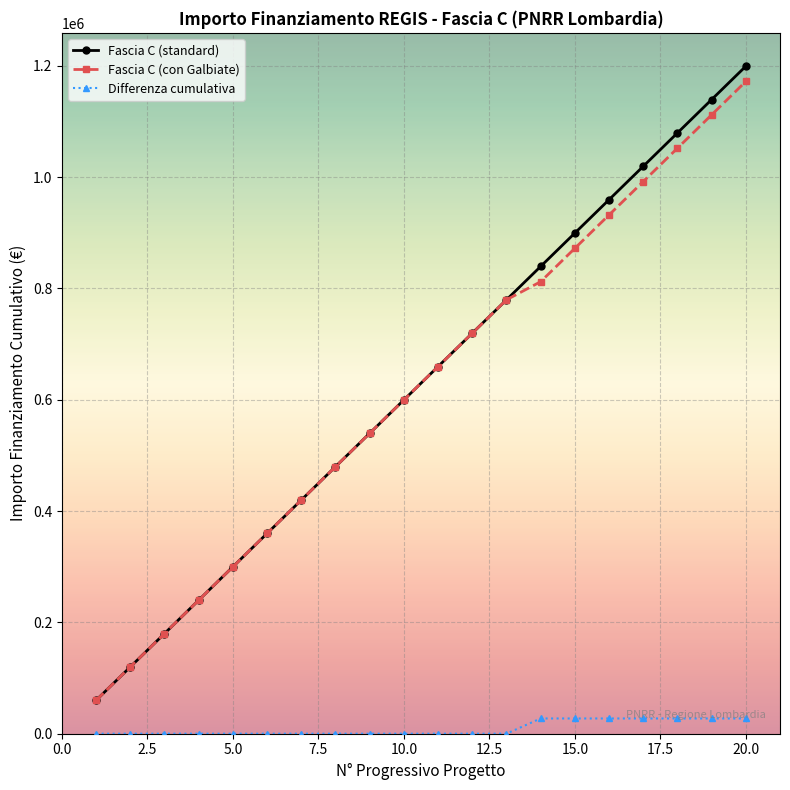

Which series has the largest range (max minus min)?

Fascia C (standard)